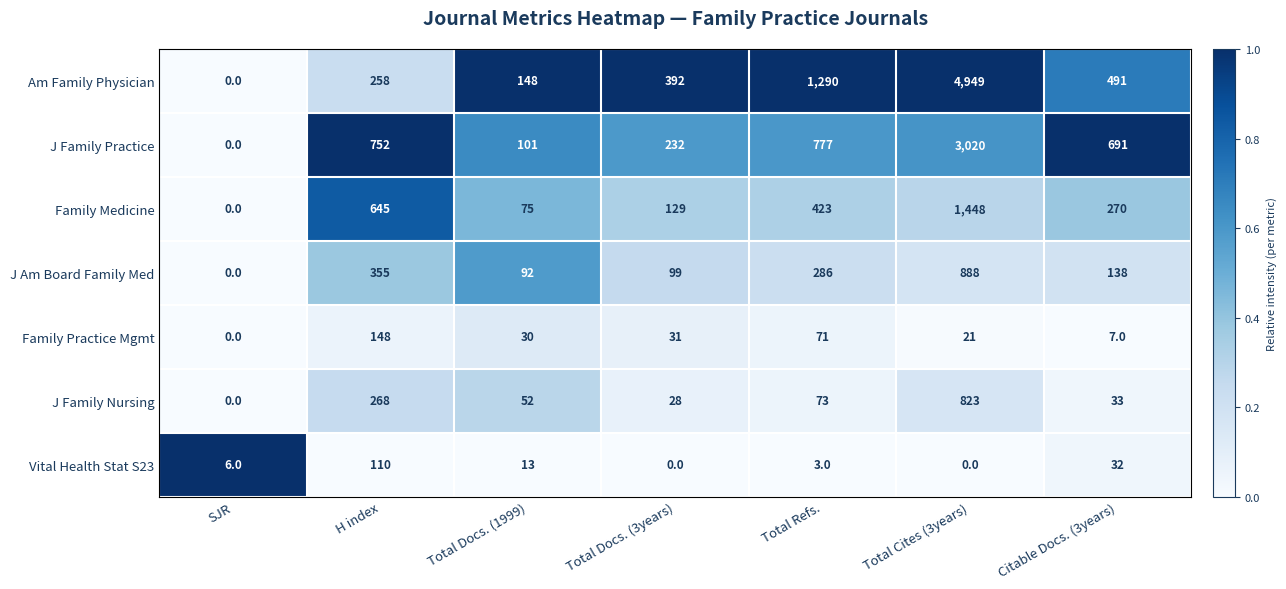

How many positive values does the J Am Board Family Med series have?

6